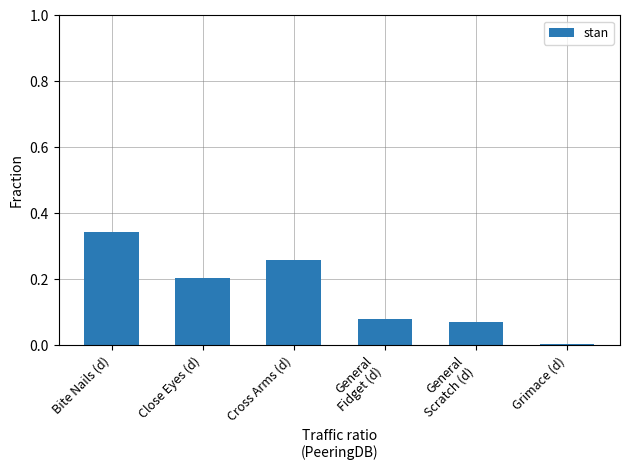

Which has a higher value, Close Eyes (d) or Bite Nails (d)?

Bite Nails (d)